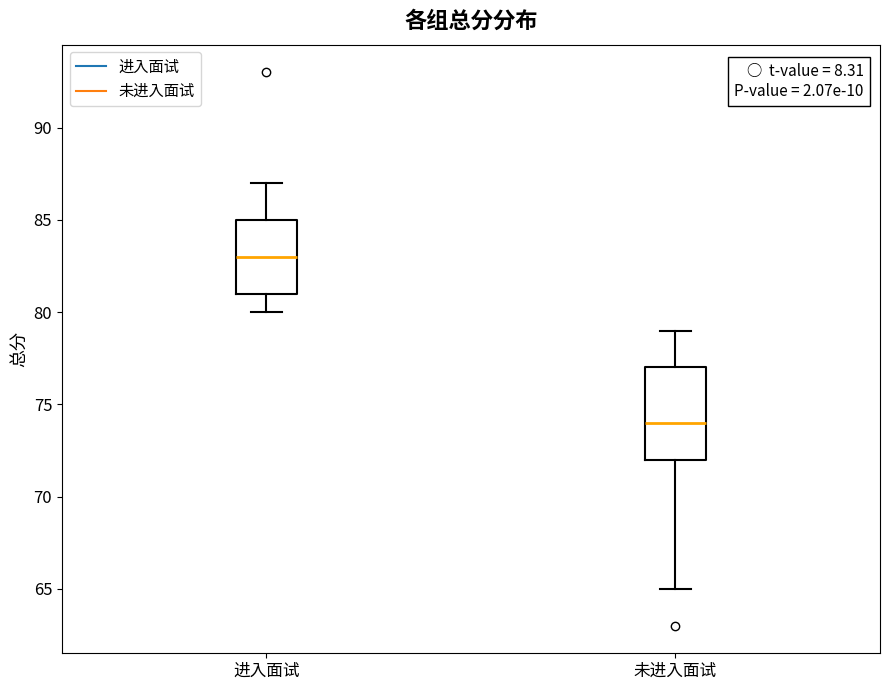

Comparing the boxes themselves (not the whiskers), which one is the tallest?

未进入面试